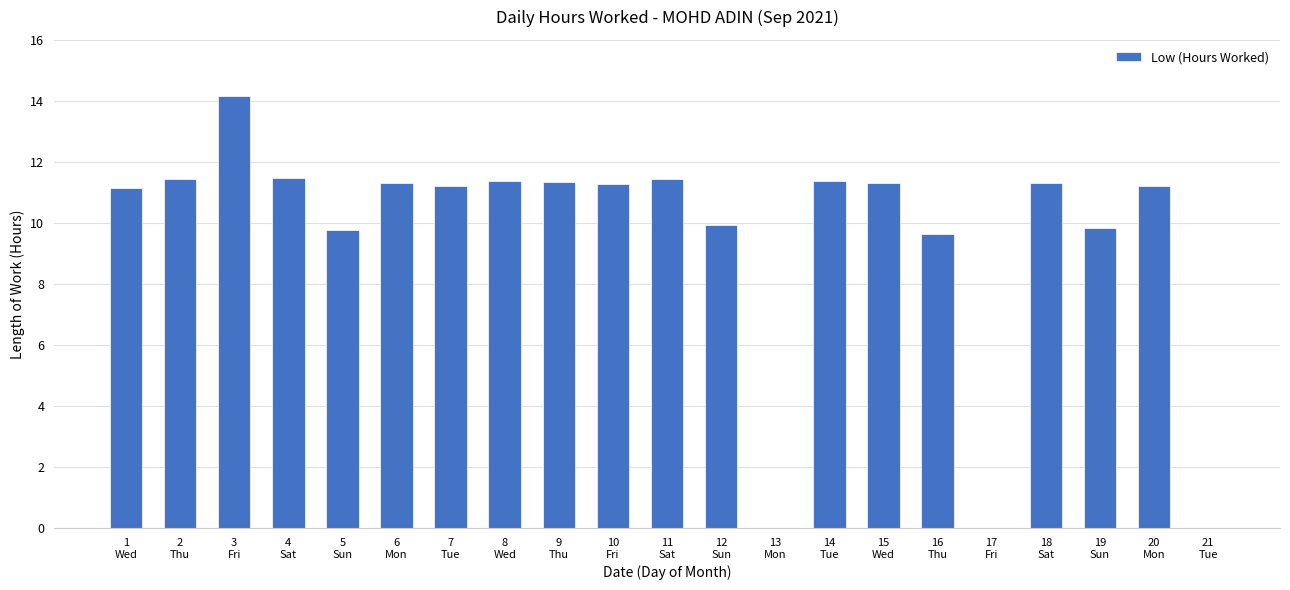

What is the sum of all values?

200.6